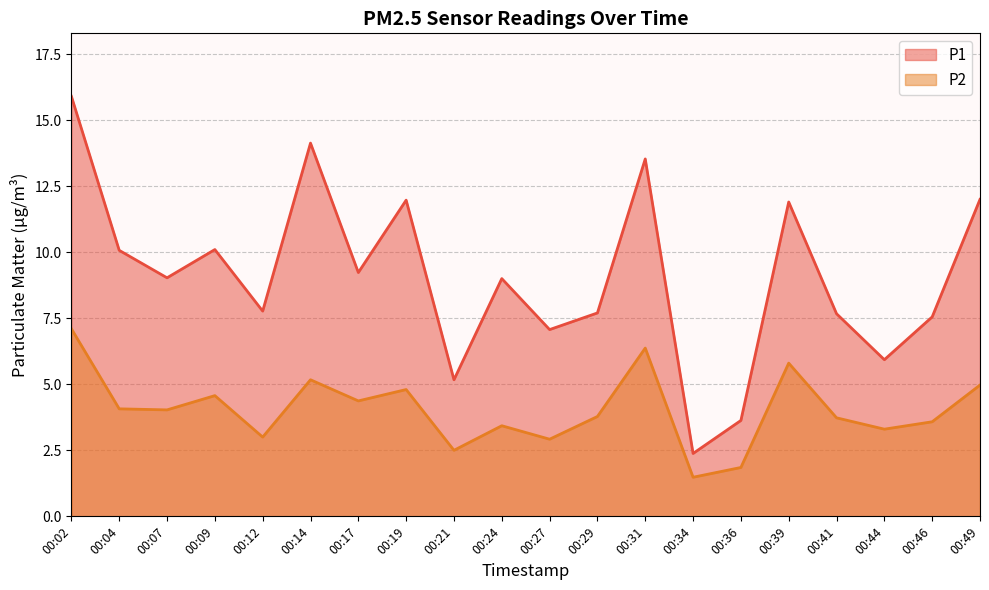

Does the chart display data point markers on the line(s)?

No